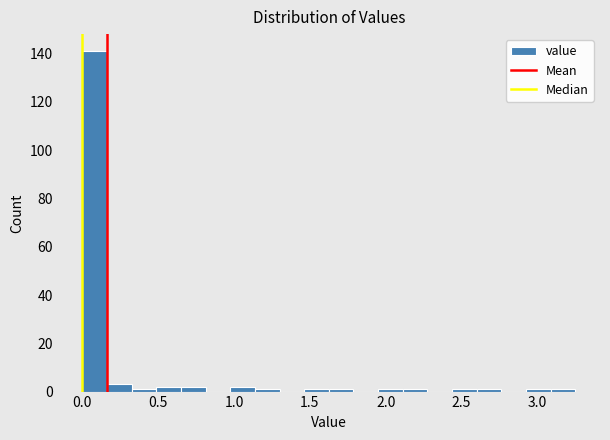

Read against the x-axis, roughly where is the centre of the tallest bar?

0.10